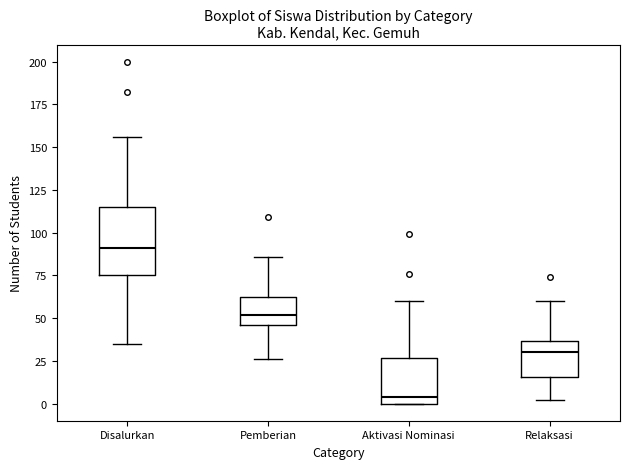

Which box's median line is the lowest?

Aktivasi Nominasi